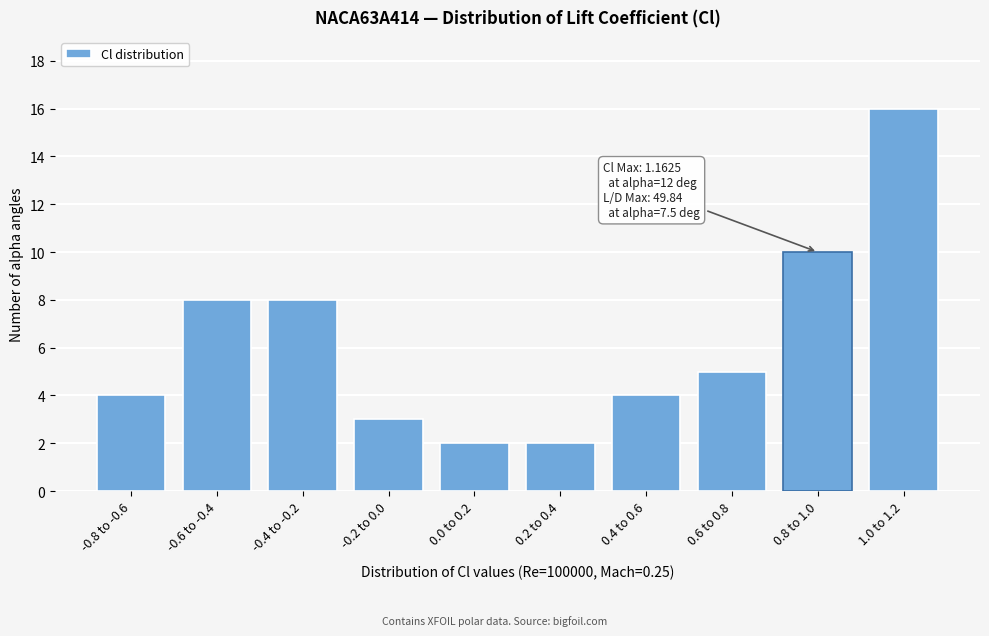

Reading left to right, extract all data points from this chart.

4	8	8	3	2	2	4	5	10	16